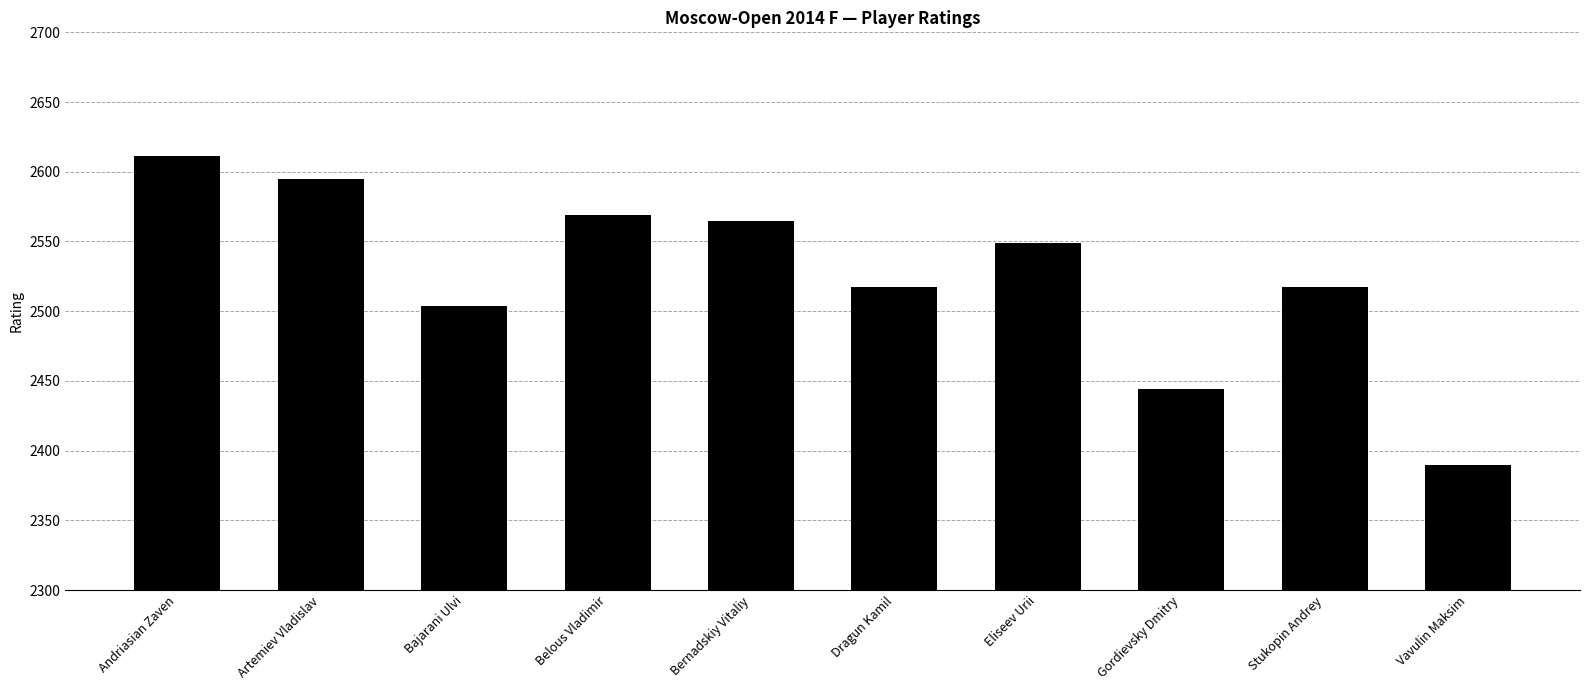

Count the number of data series in this chart.

1